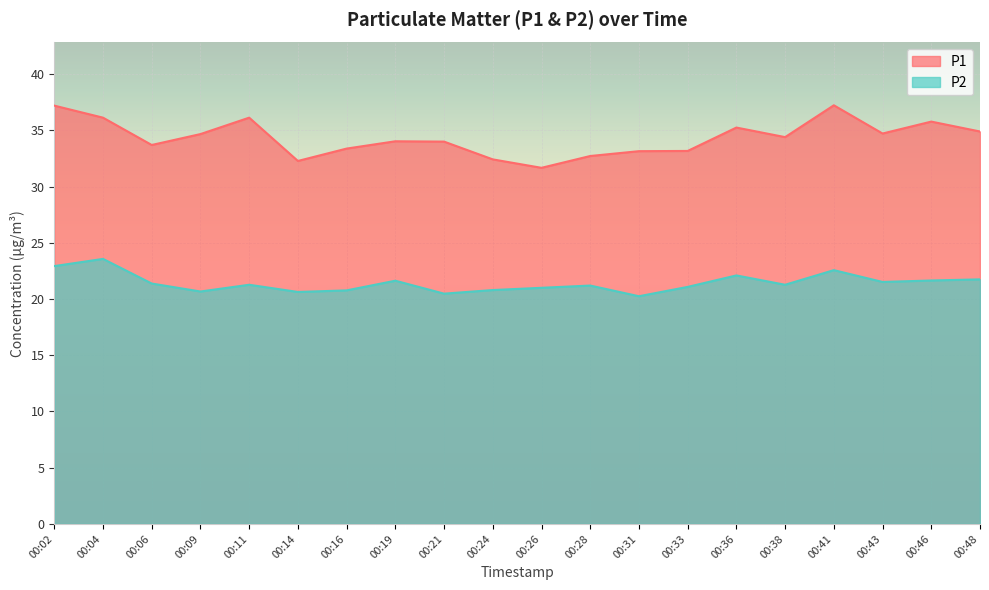

Between 00:41 and 00:14, which is larger?

00:41